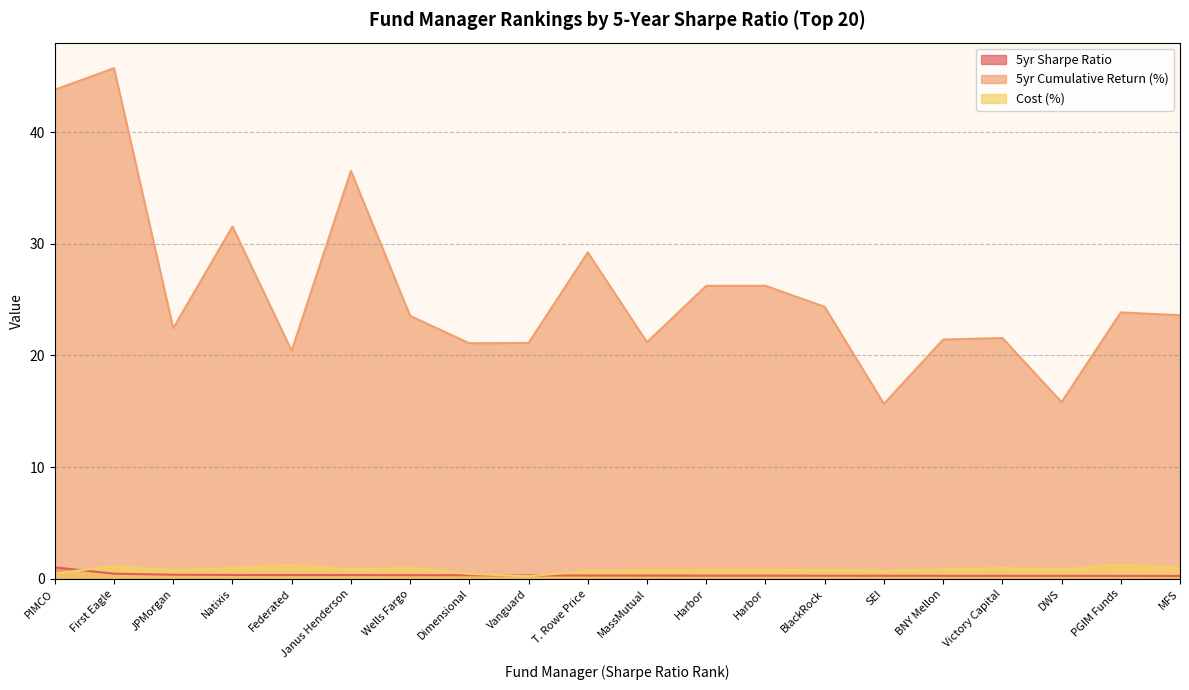

How many lines are shown in the chart?

3